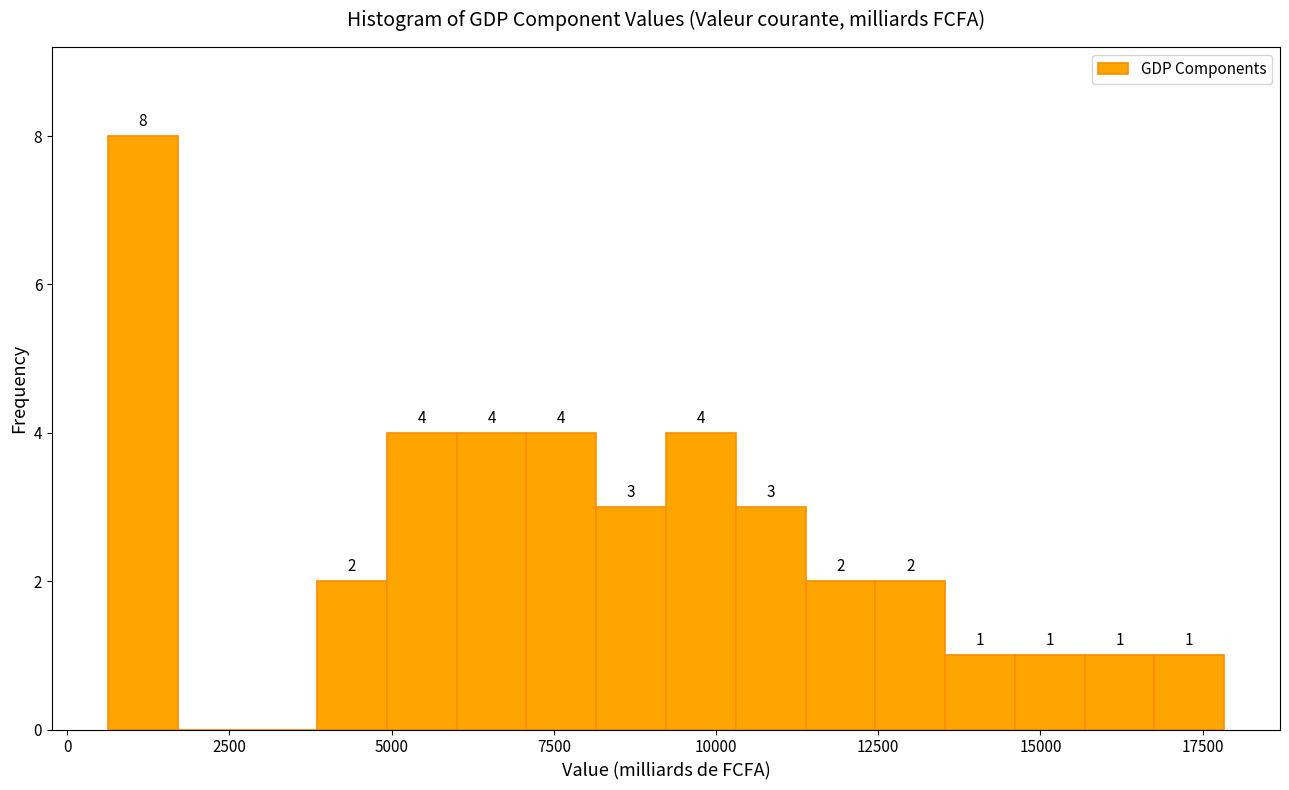

Read against the x-axis, roughly where is the centre of the tallest bar?

1000